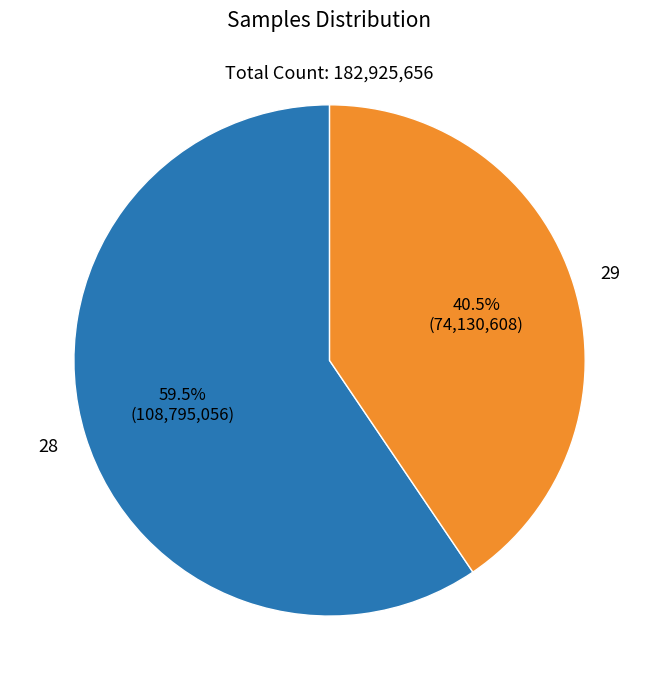

Is there a majority slice in this chart?

Yes